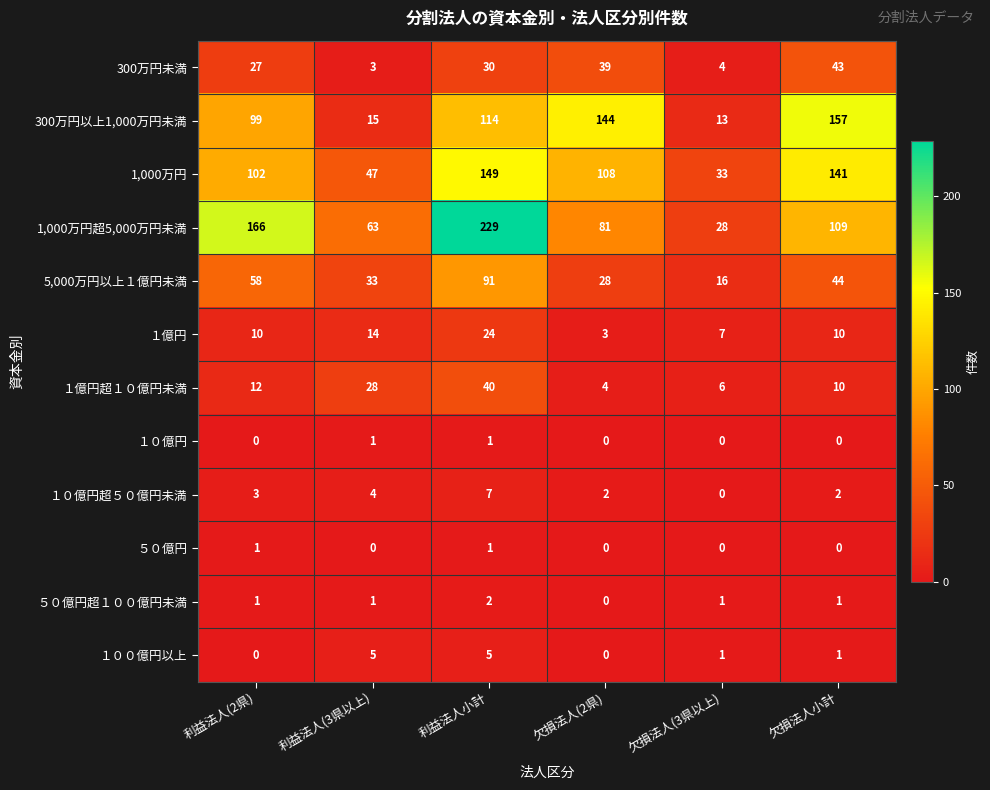

Between 利益法人(2県) and 欠損法人(3県以上), which series saw the biggest shift?

1,000万円超5,000万円未満